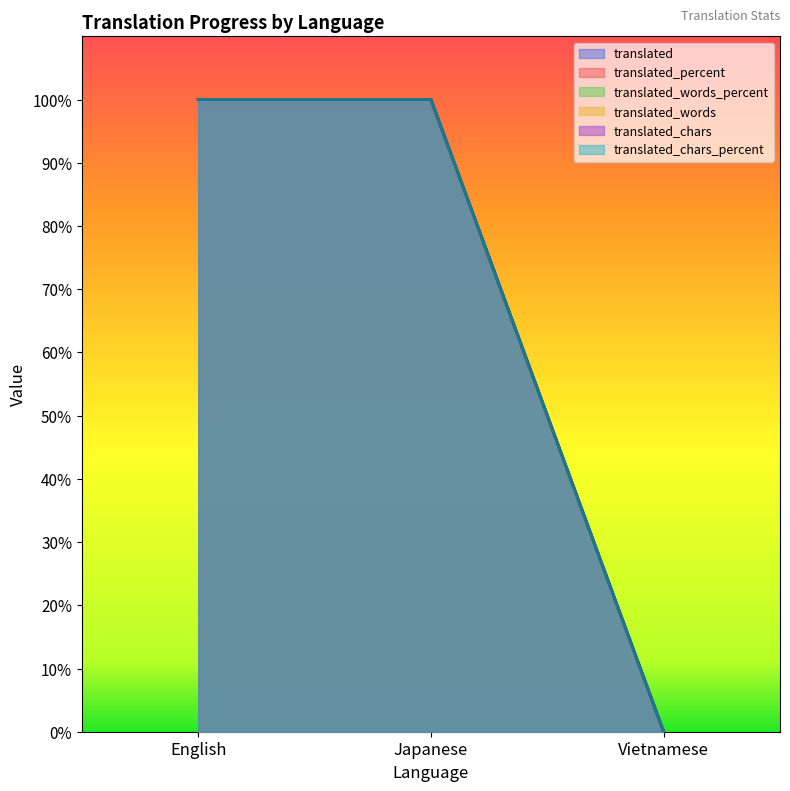

Which category has the highest value across all series?

English